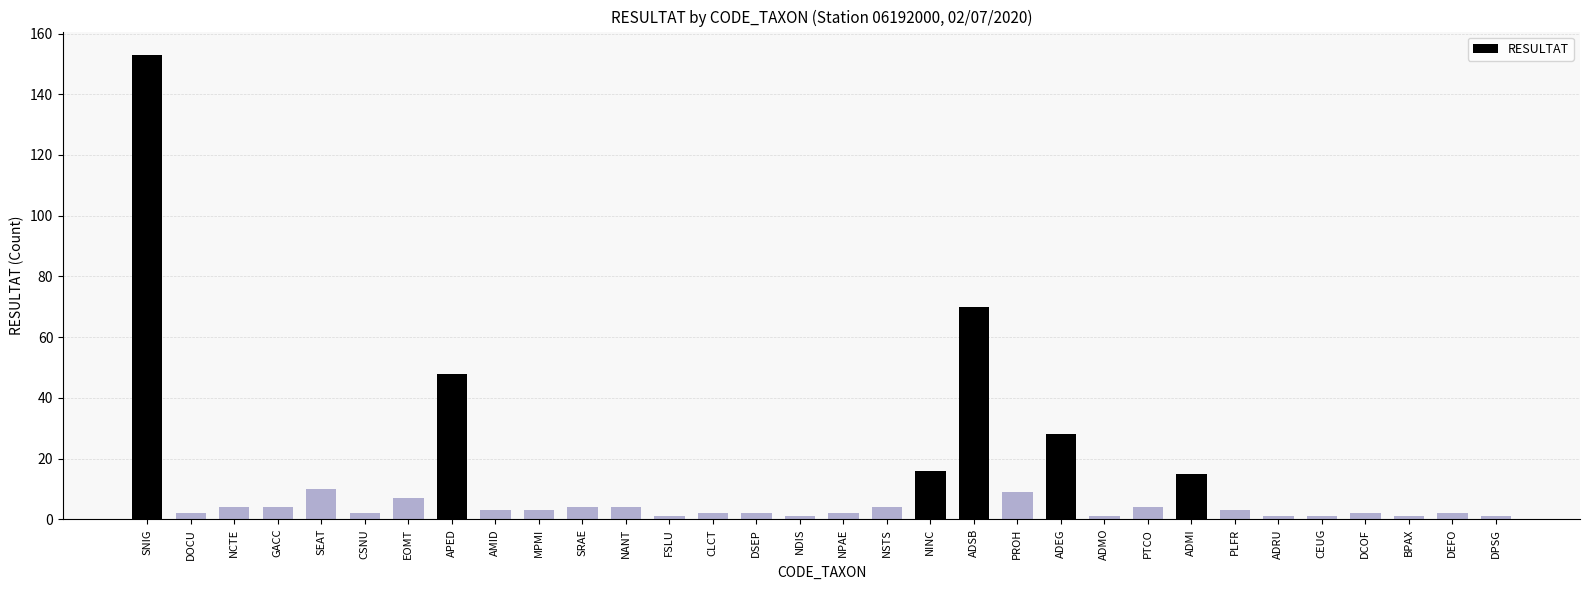

What is the ratio of the value at CSNU to the value at GACC?

0.5